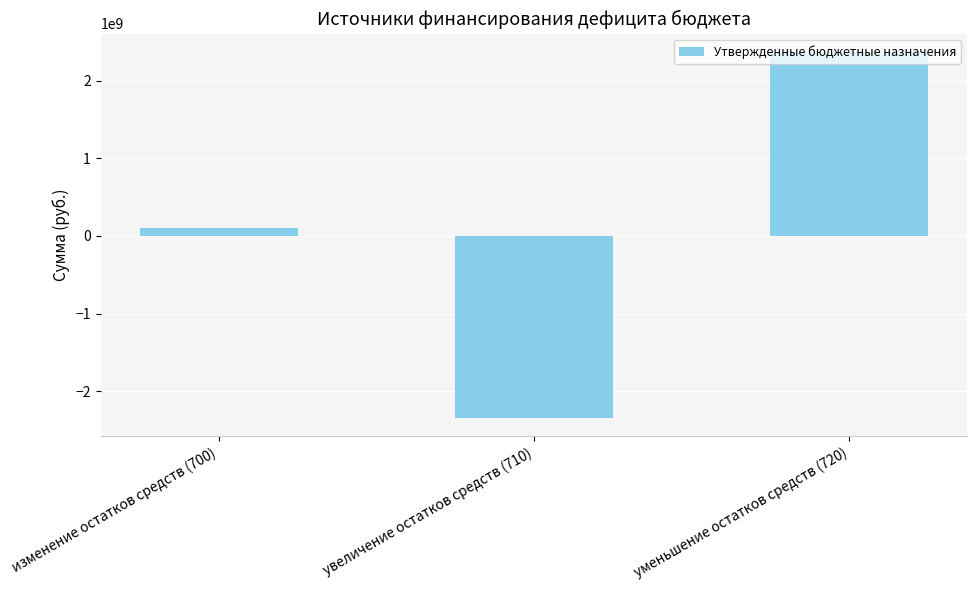

The value at изменение остатков средств (700) is 97859797.6. True or false?

True